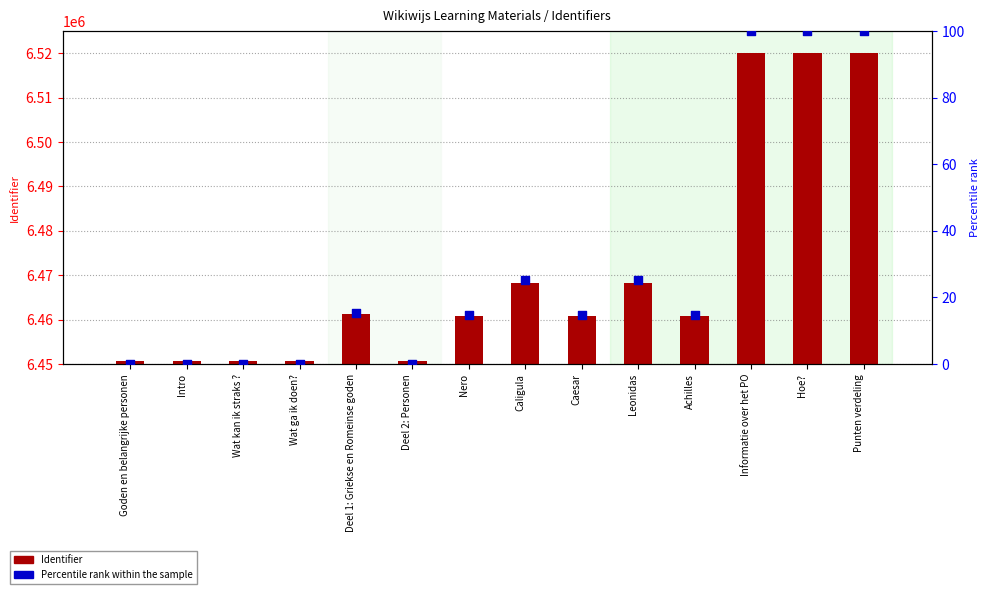

At how many categories does at least one series exceed 4094368?

14